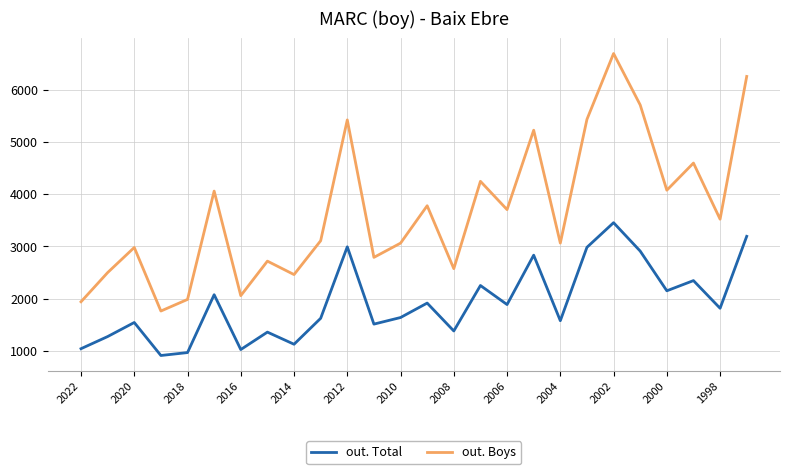

True or false: out. Total and out. Boys cross at least once.

False